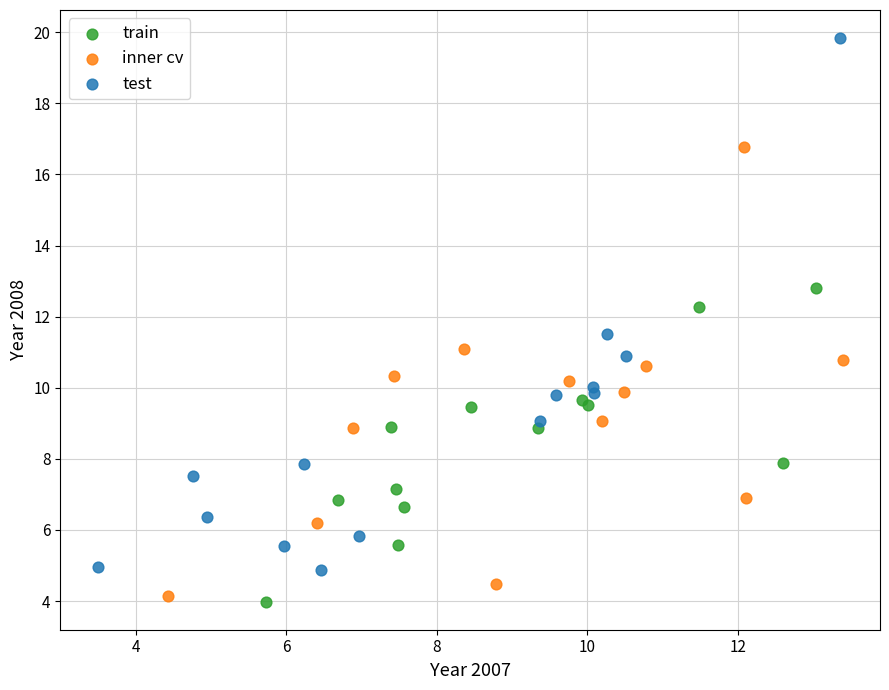

Which series contains the highest Y value?

test